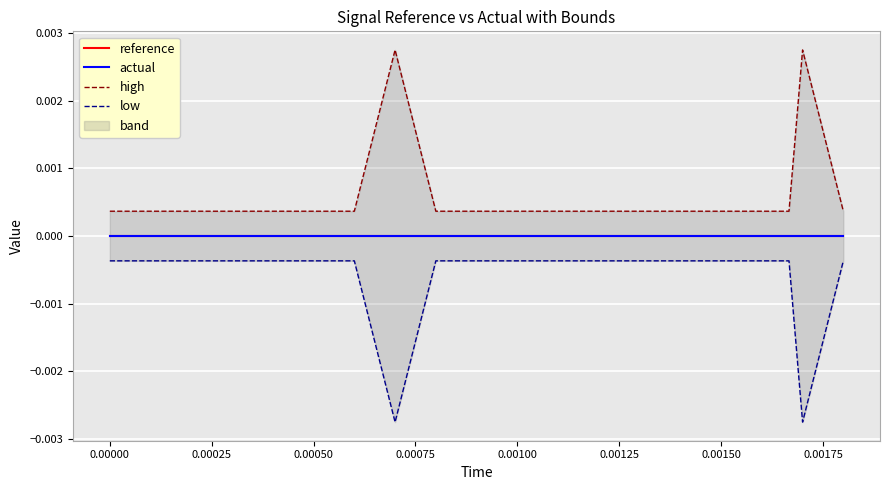

How many data points does each series have?

20